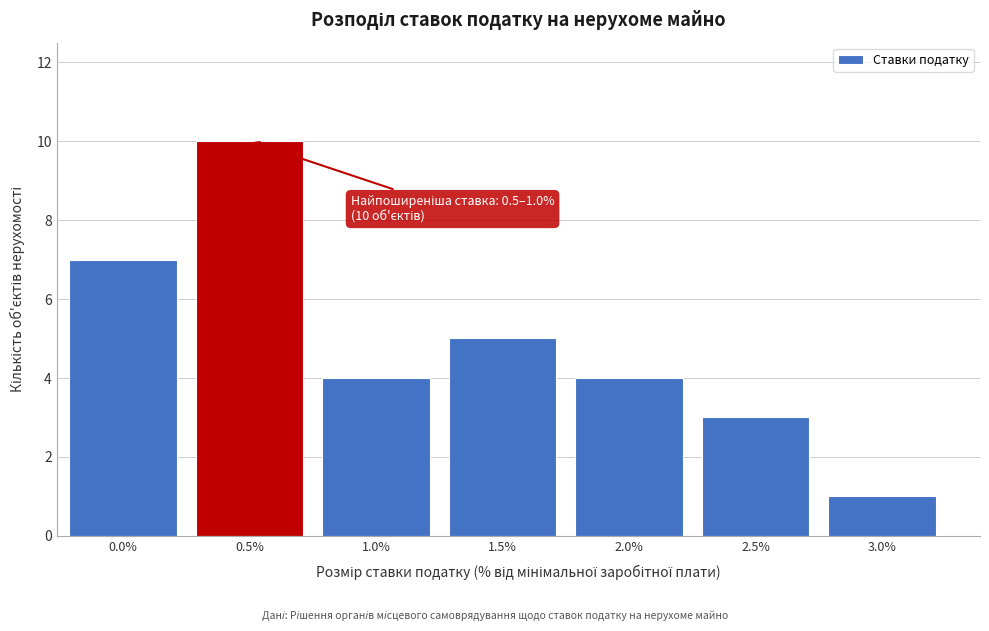

Reading left to right, transcribe all the data shown in this chart.

7	10	4	5	4	3	1